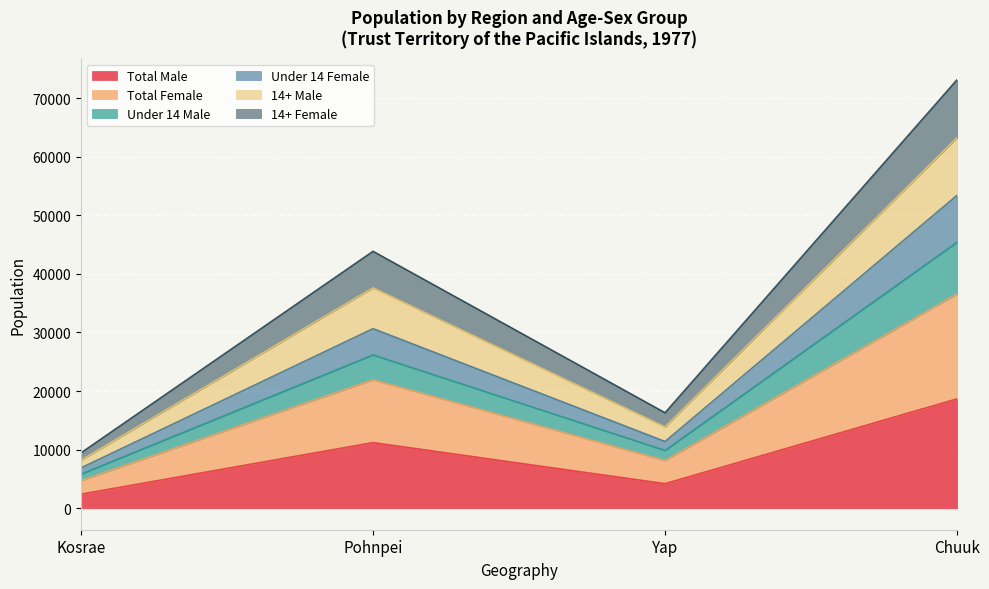

Which category has the lowest value in the Total Male series?

Kosrae